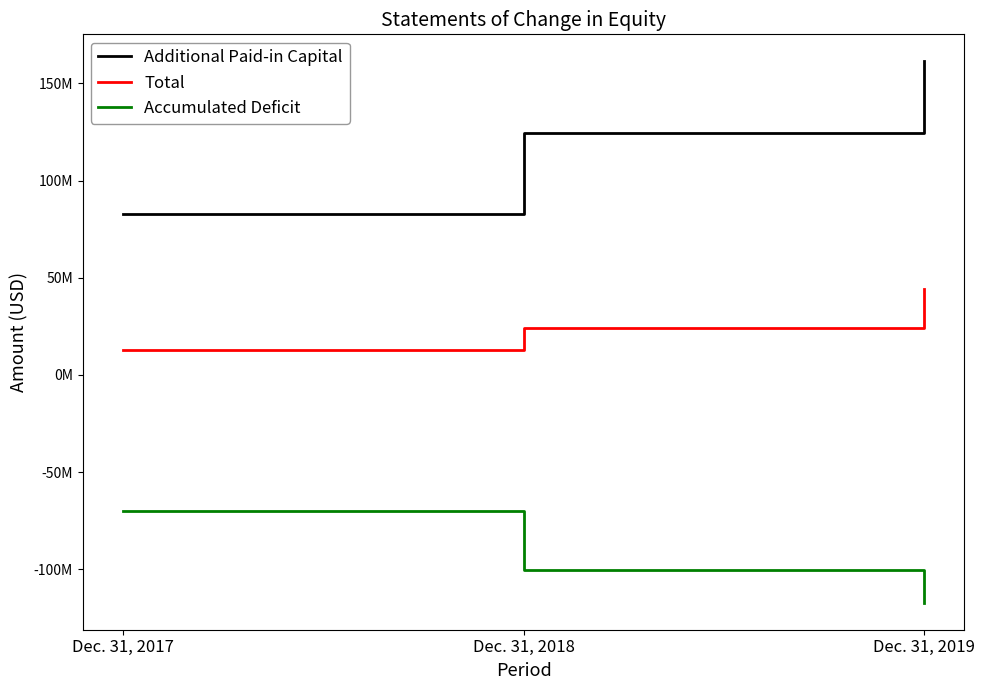

At which label does Accumulated Deficit first exceed -100479855?

Dec. 31, 2017